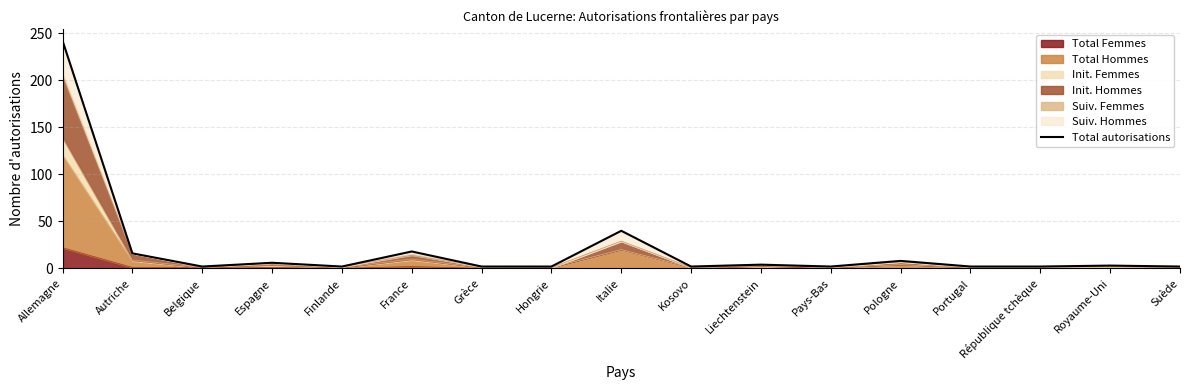

List the labels in order of value, smallest first.

Belgique, Finlande, Grèce, Hongrie, Kosovo, Pays-Bas, Portugal, République tchèque, Suède, Royaume-Uni, Liechtenstein, Espagne, Pologne, Autriche, France, Italie, Allemagne